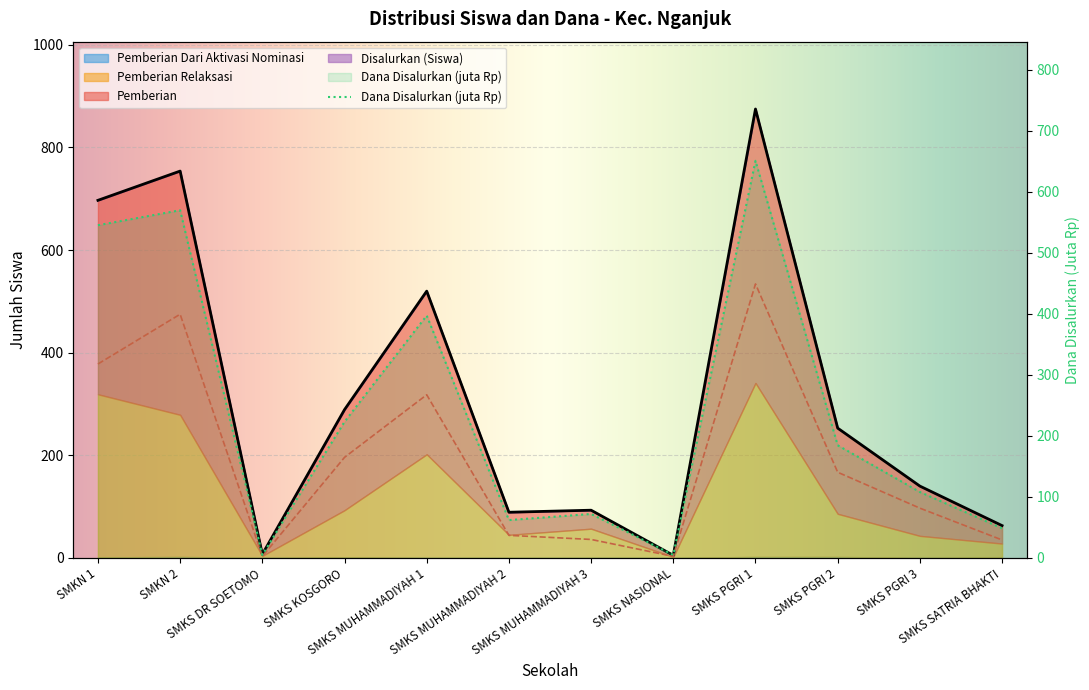

What position from the left is SMKS MUHAMMADIYAH 1?

5